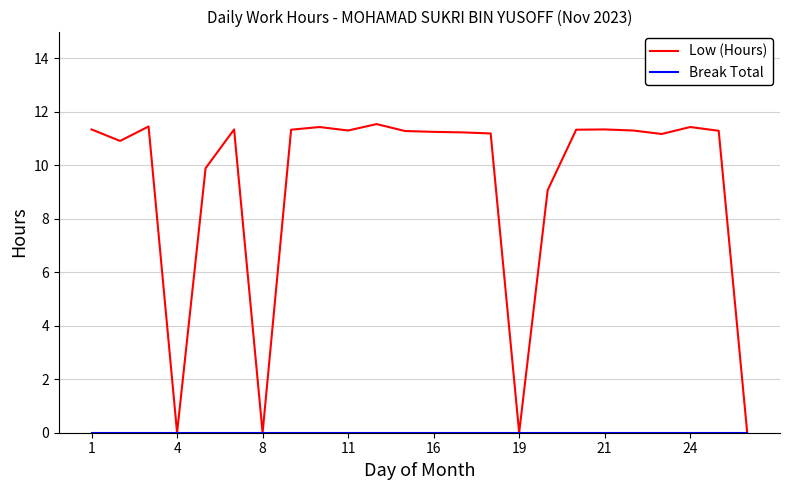

What is the greatest value displayed?

11.5